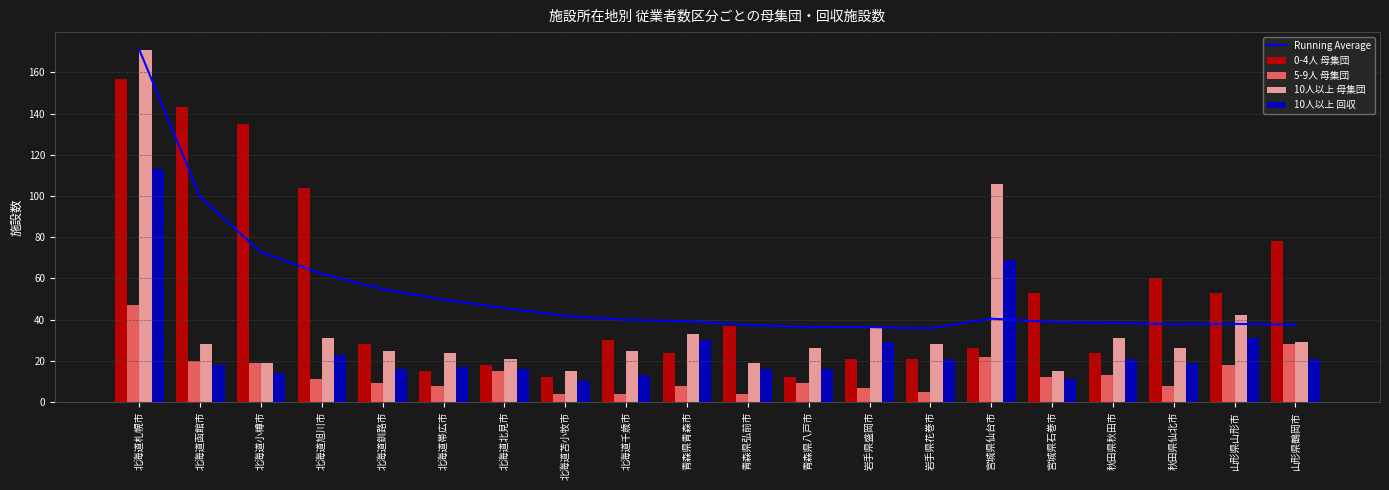

What are all the series names shown in the legend?

Running Average, 0-4人 母集団, 5-9人 母集団, 10人以上 母集団, 10人以上 回収